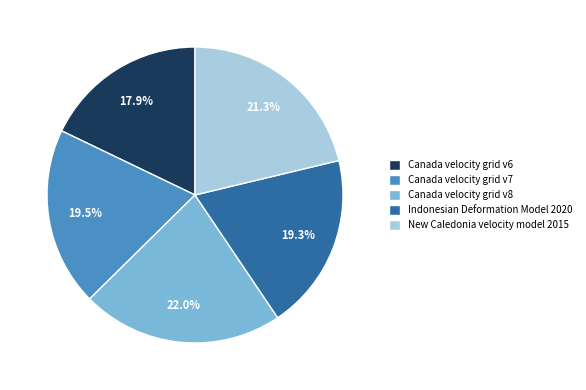

Combined, do Canada velocity grid v6 and Canada velocity grid v7 account for over 50%?

No